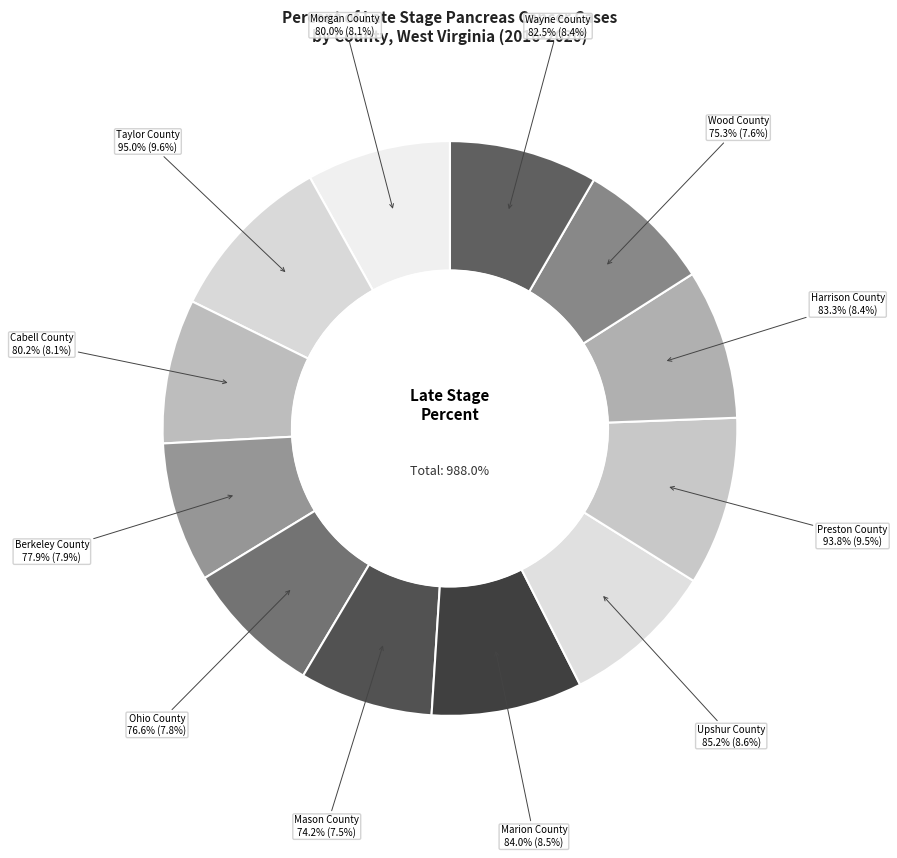

To the nearest percent, what is the difference between the largest and smallest slice percentages?

2%